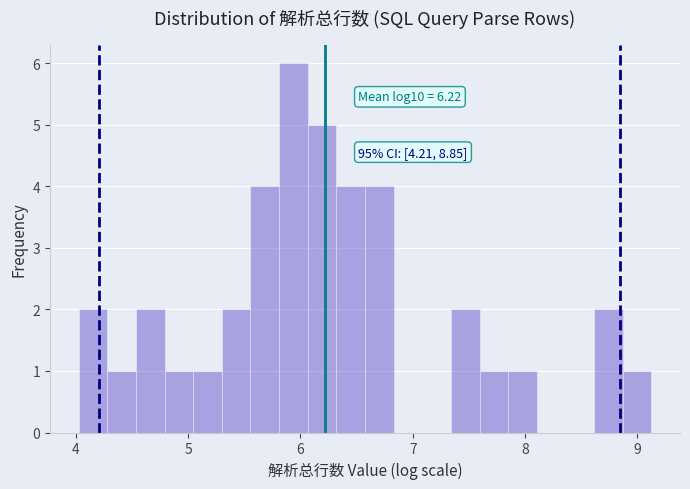

Around what value on the x-axis is the tallest bar? Give the approximate position of its centre, as read against the axis.

5.9